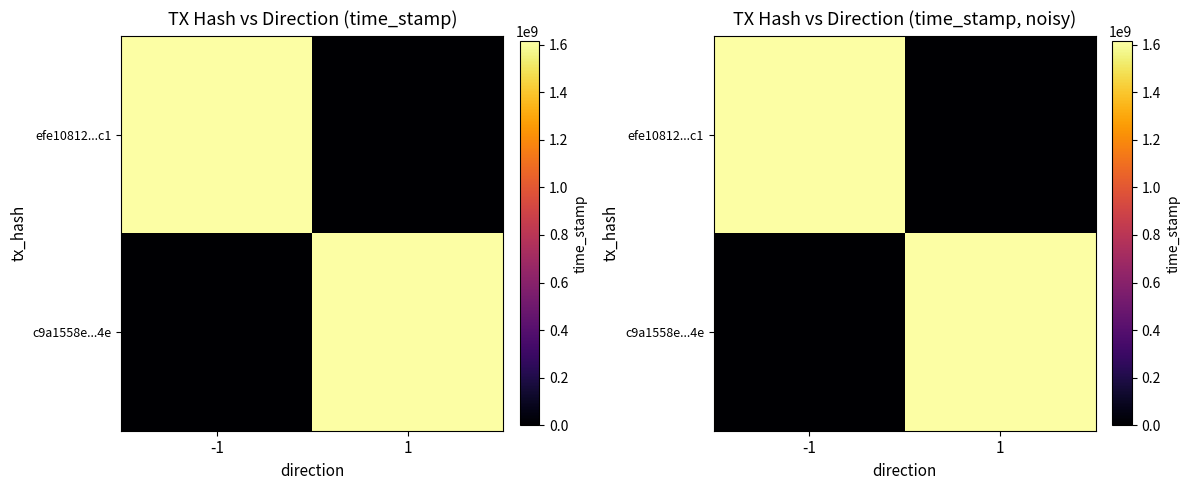

What is the difference between the highest and lowest values at -1?

1614124150.9